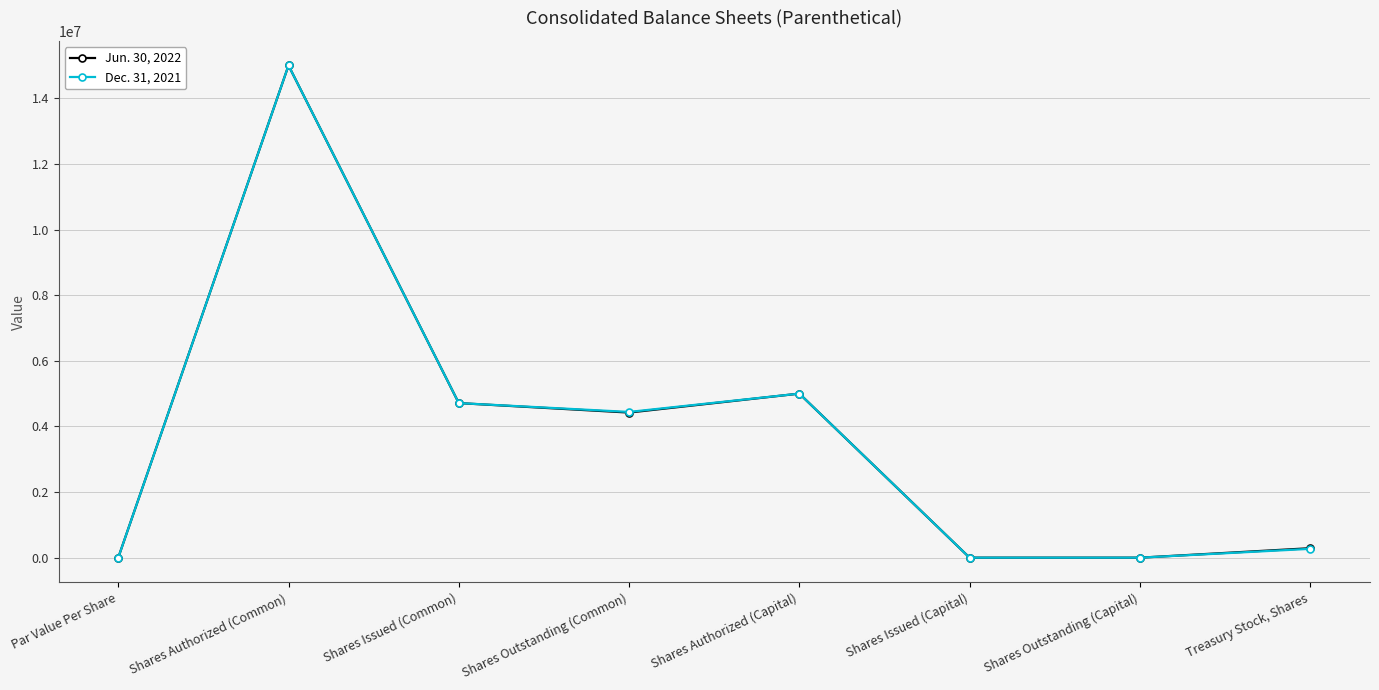

At which label does Dec. 31, 2021 first exceed 4441443?

Shares Authorized (Common)